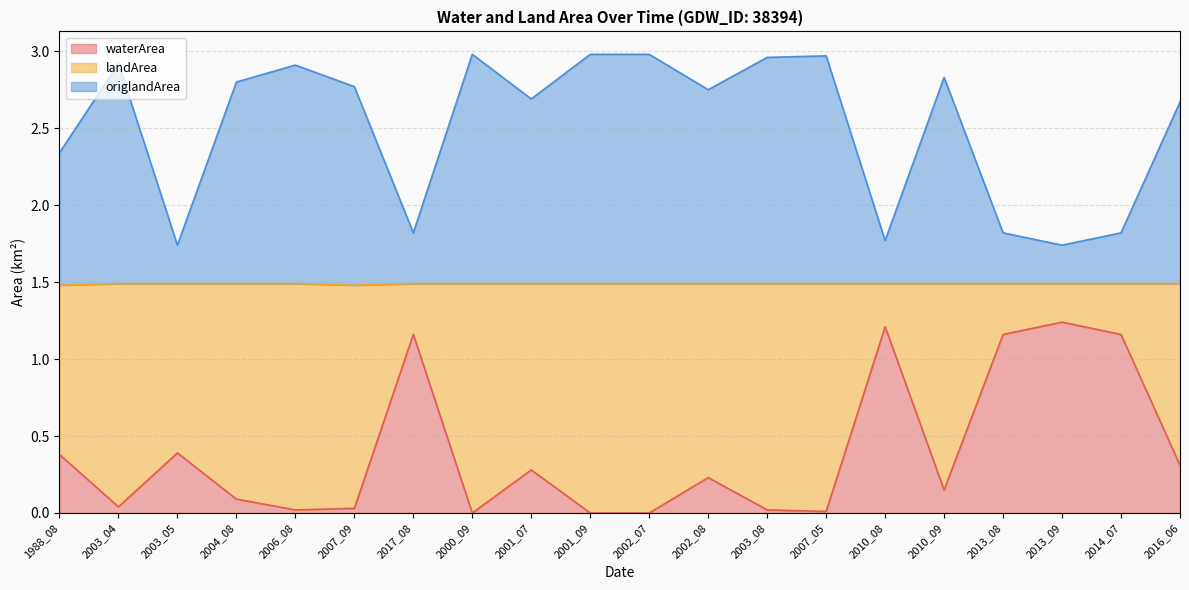

Is it true that waterArea equals 0.0 at 2006_08?

True